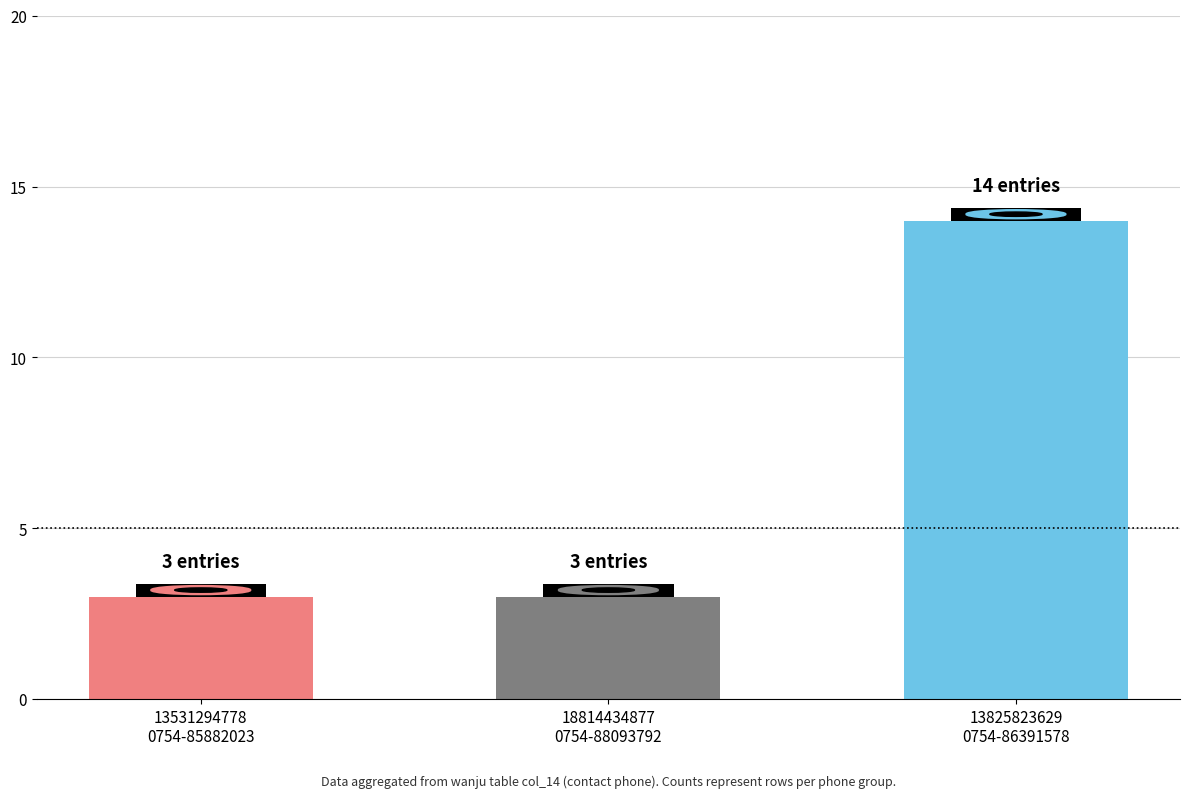

What is the change in value from 13531294778
0754-85882023 to 13825823629
0754-86391578?

+11